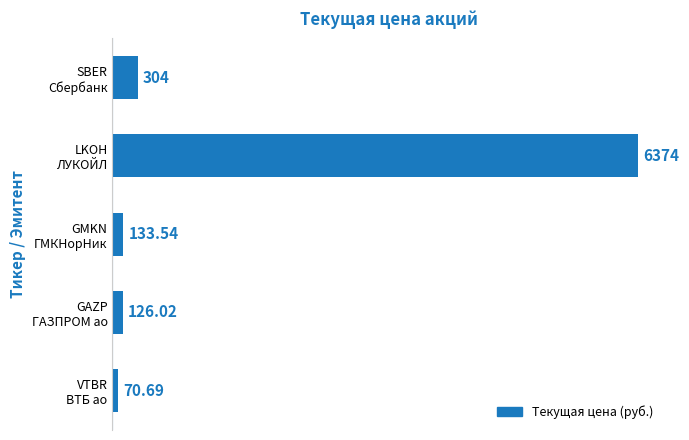

What is the difference between the maximum and minimum values?

6303.3